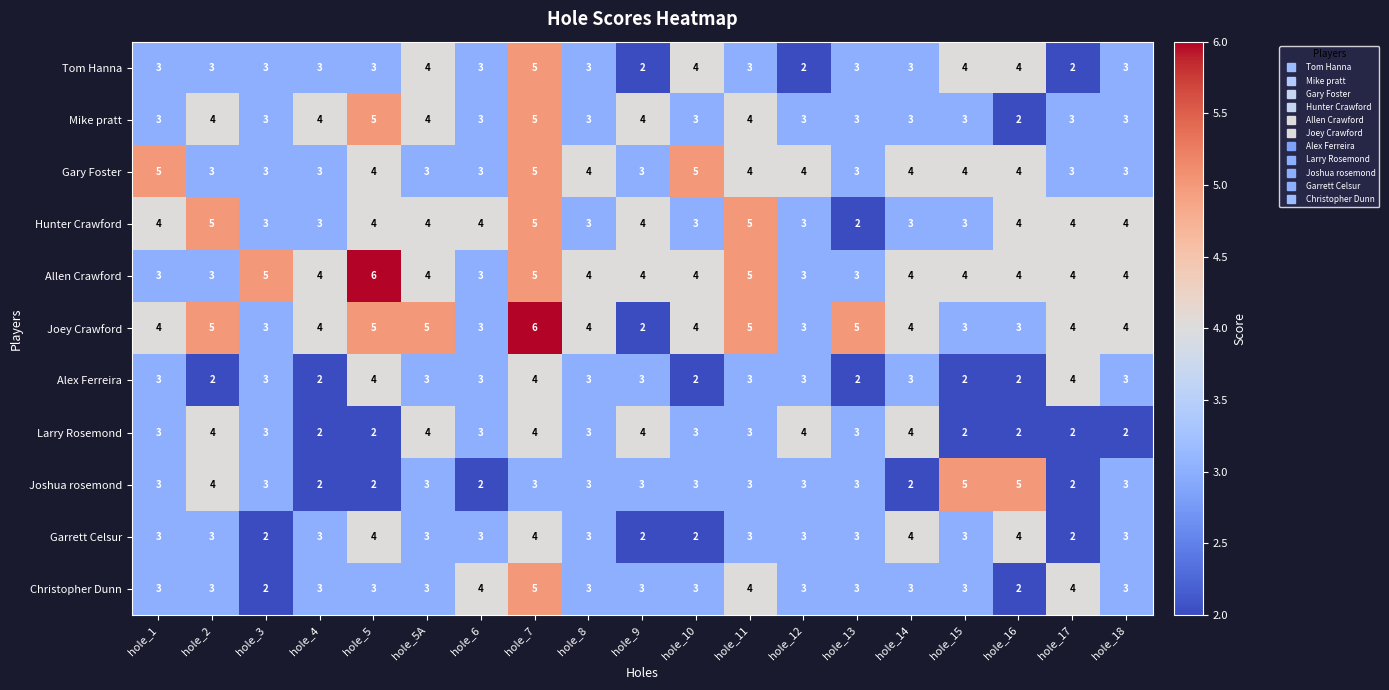

Which series changed the most between hole_14 and hole_18?

Larry Rosemond